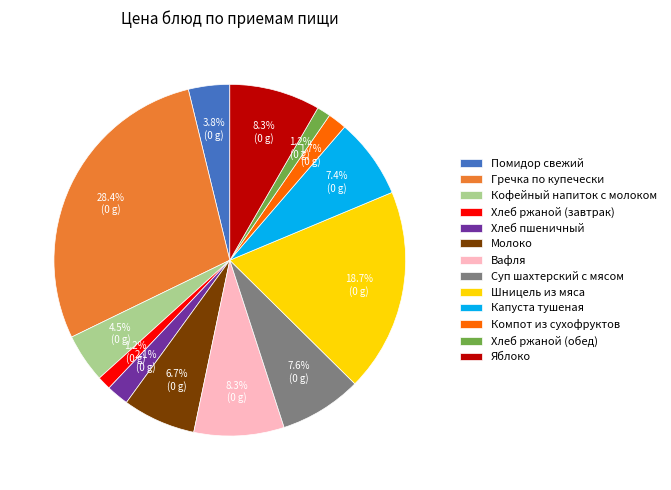

To the nearest percent, what is the combined percentage of Хлеб пшеничный and Помидор свежий?

6%